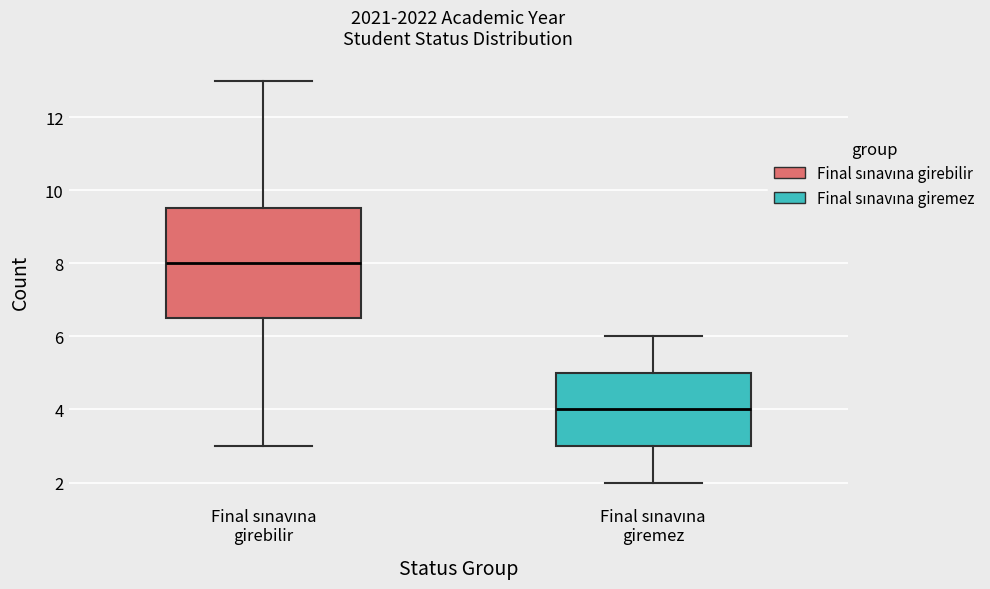

Reading left to right, read every box against the y-axis: the position of its median line, the range the box covers, and the ends of its whiskers. The values are not printed on the chart, so give them approximately, as read against the axis.

Final sınavına girebilir: median 8.0, box 6.6 to 9.6, whiskers 3.0 to 13.0
Final sınavına giremez: median 4.0, box 3.0 to 5.0, whiskers 2.0 to 6.0